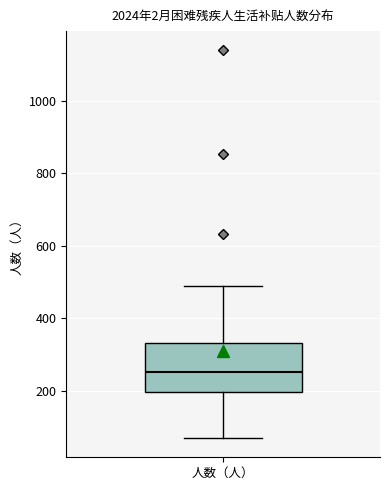

Where does the lower whisker of the box for 人数（人） end on the y-axis? The values are not printed on the chart, so give them approximately, as read against the axis.

80